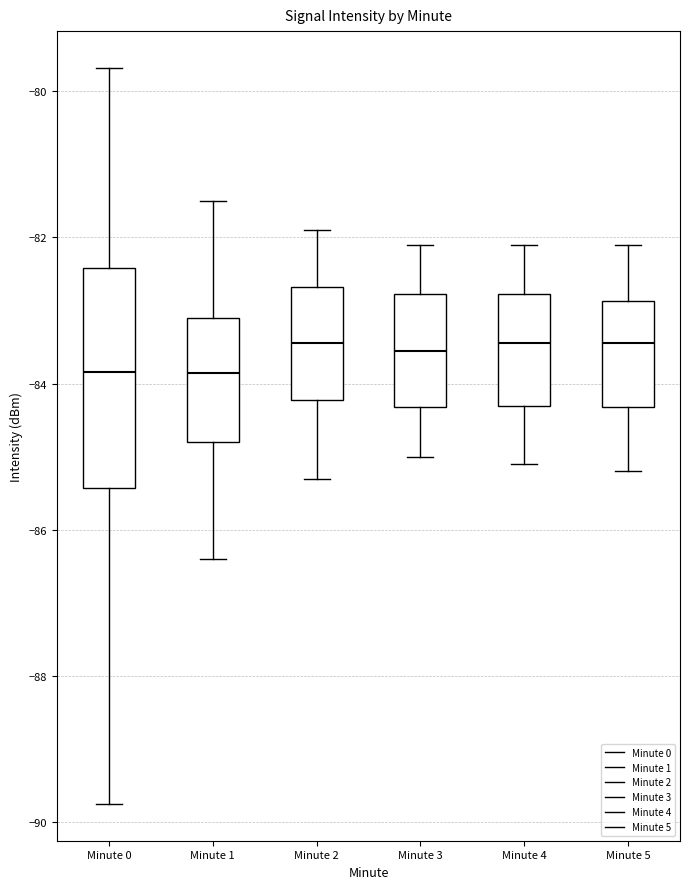

Where does the lower whisker of the box for Minute 5 end on the y-axis? The values are not printed on the chart, so give them approximately, as read against the axis.

-85.2